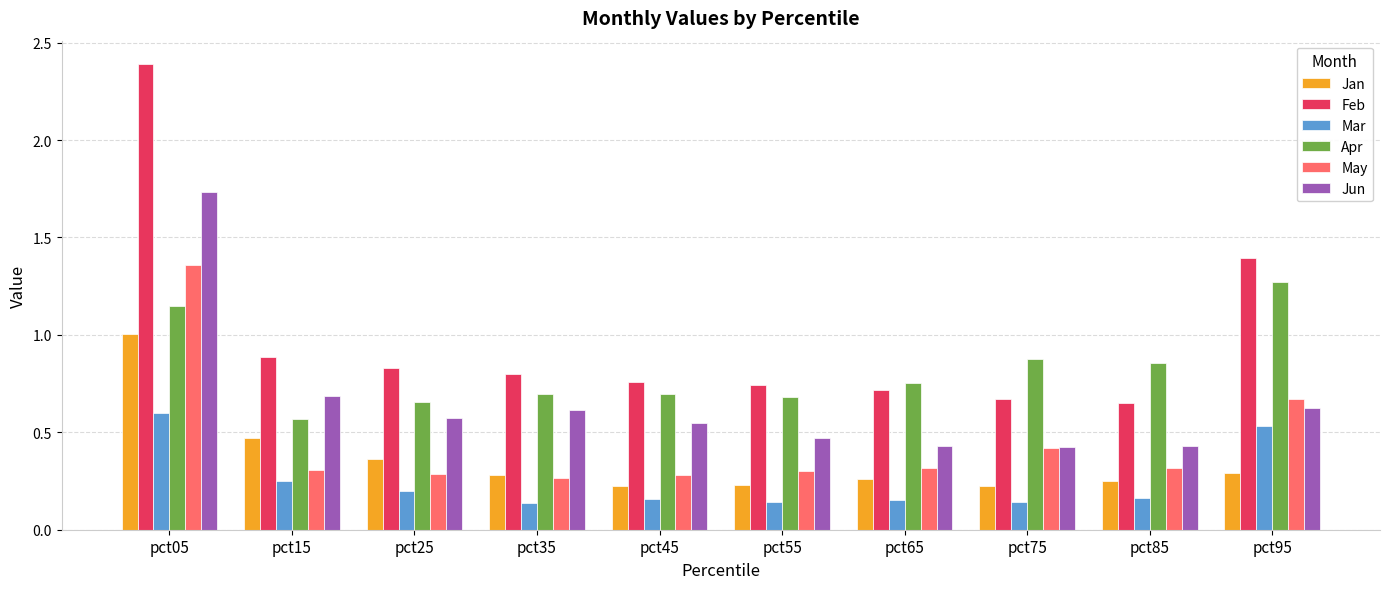

Is the value of Apr at pct55 greater than the value of Jun at pct55?

Yes